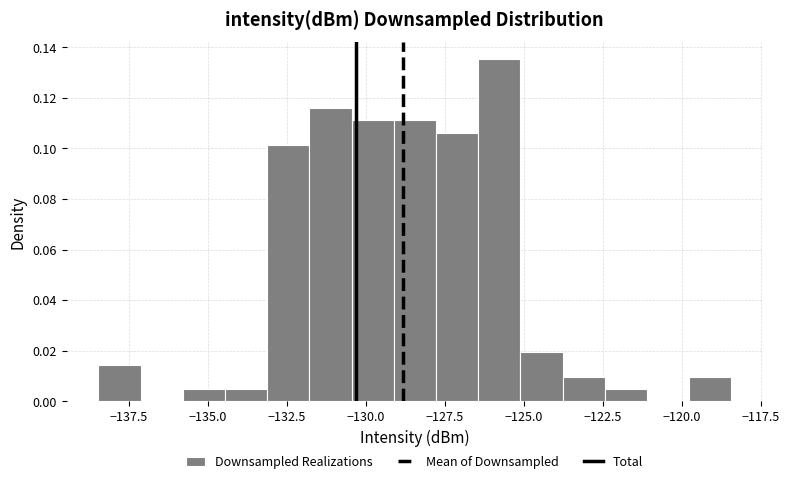

Around what value on the x-axis is the tallest bar? Give the approximate position of its centre, as read against the axis.

-126.0